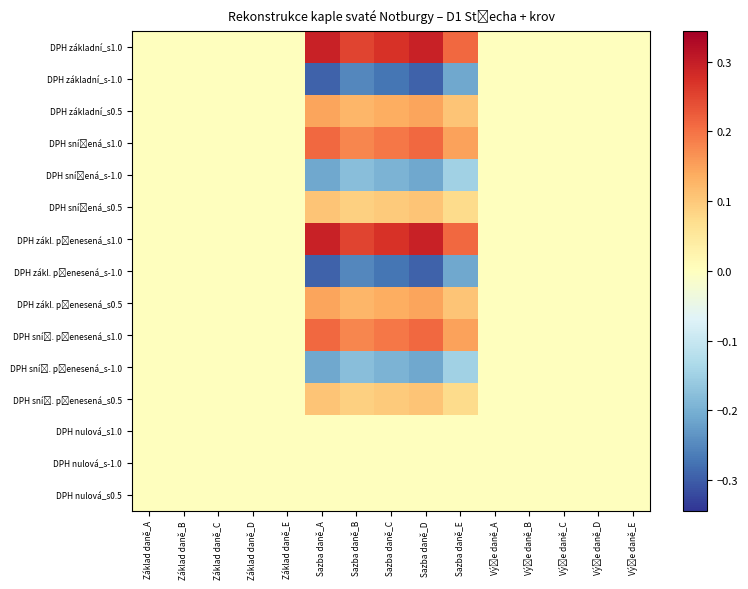

List the series in order of their peak value, lowest first.

DPH základní_s-1.0, DPH snížená_s-1.0, DPH zákl. přenesená_s-1.0, DPH sníž. přenesená_s-1.0, DPH nulová_s1.0, DPH nulová_s-1.0, DPH nulová_s0.5, DPH snížená_s0.5, DPH sníž. přenesená_s0.5, DPH základní_s0.5, DPH zákl. přenesená_s0.5, DPH snížená_s1.0, DPH sníž. přenesená_s1.0, DPH základní_s1.0, DPH zákl. přenesená_s1.0